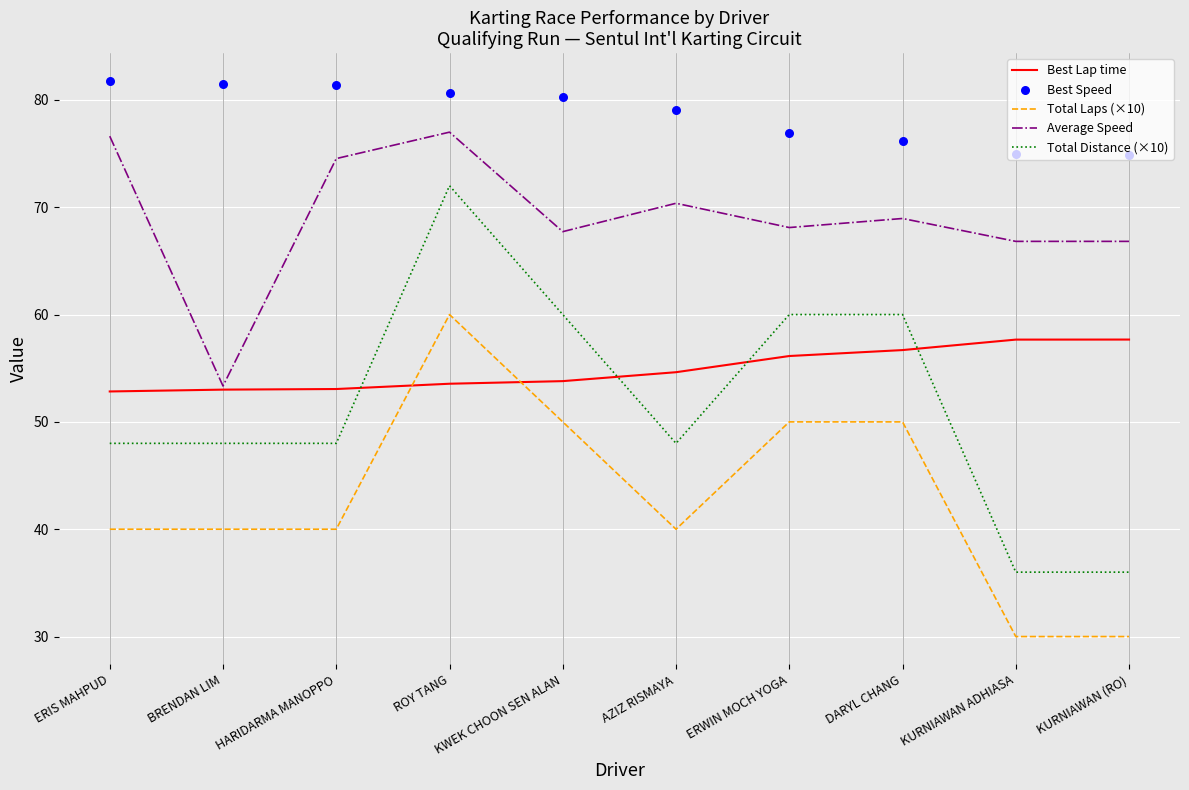

Is the value of Total Distance (×10) at ERIS MAHPUD greater than the value of Average Speed at DARYL CHANG?

No